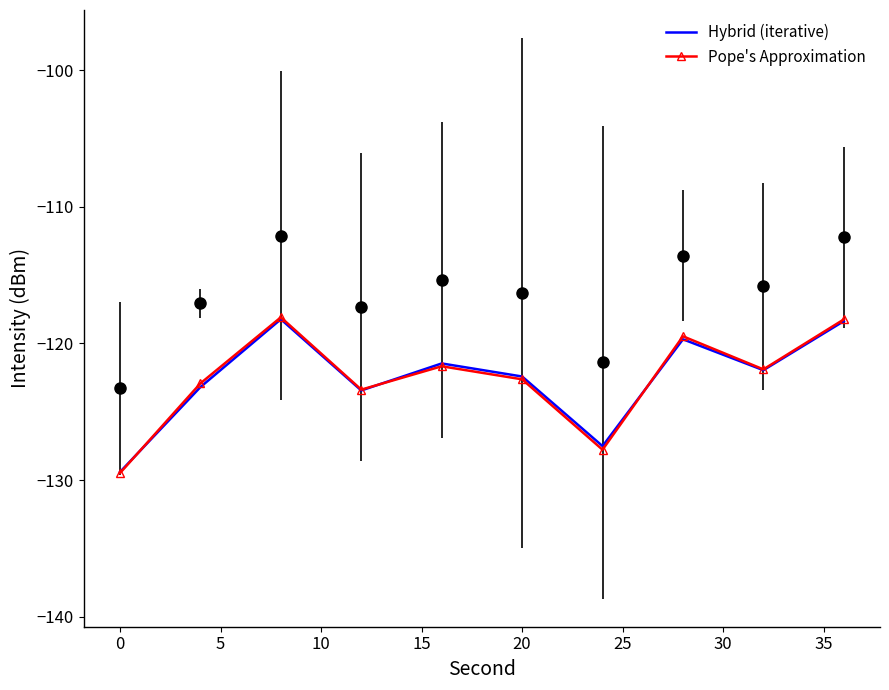

True or false: Pope's Approximation has a value of -122.6 at 20.

True